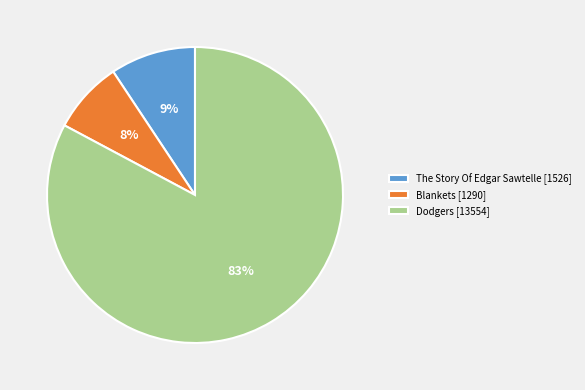

What is the majority slice?

Dodgers